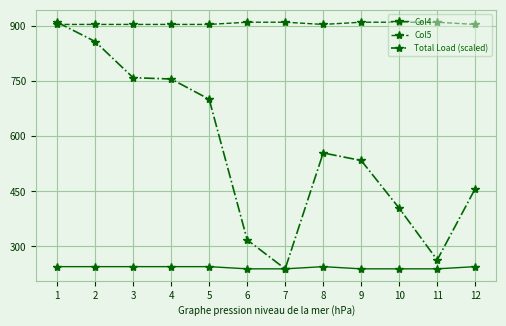

True or false: Col5 and Col4 intersect in this chart.

False